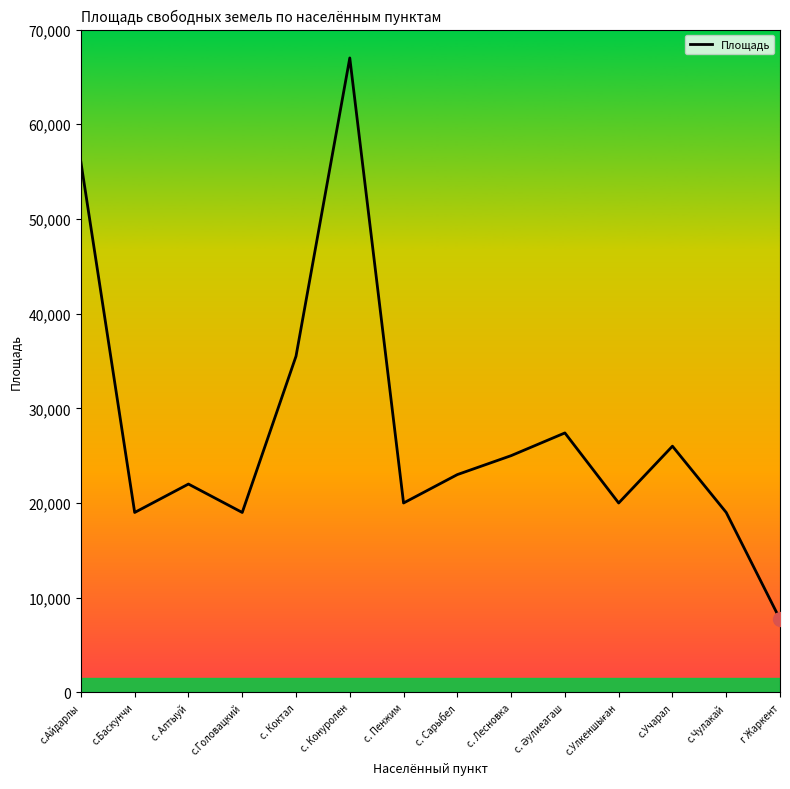

What is the greatest value displayed?

67000